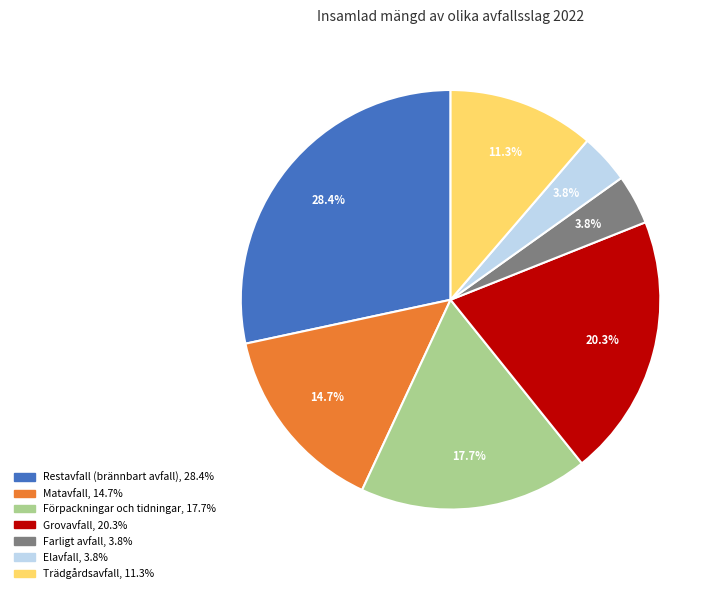

What is the ratio of the value at Matavfall to the value at Grovavfall?

0.7